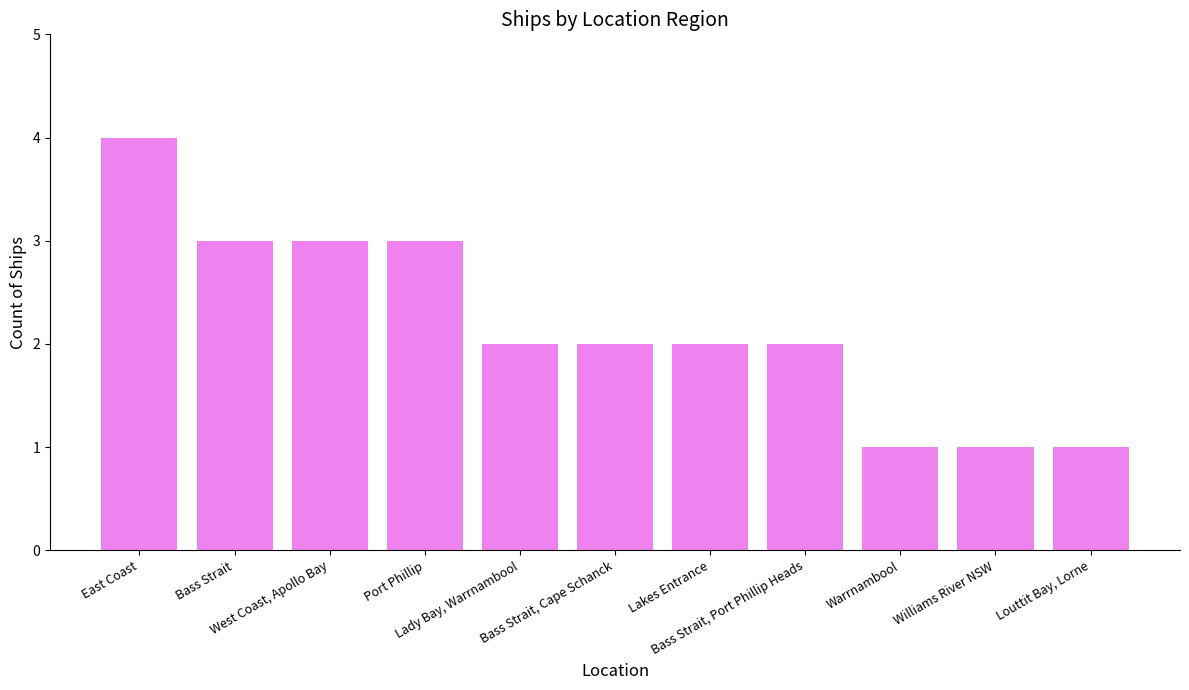

What is the sum of the values at Port Phillip and West Coast, Apollo Bay?

6